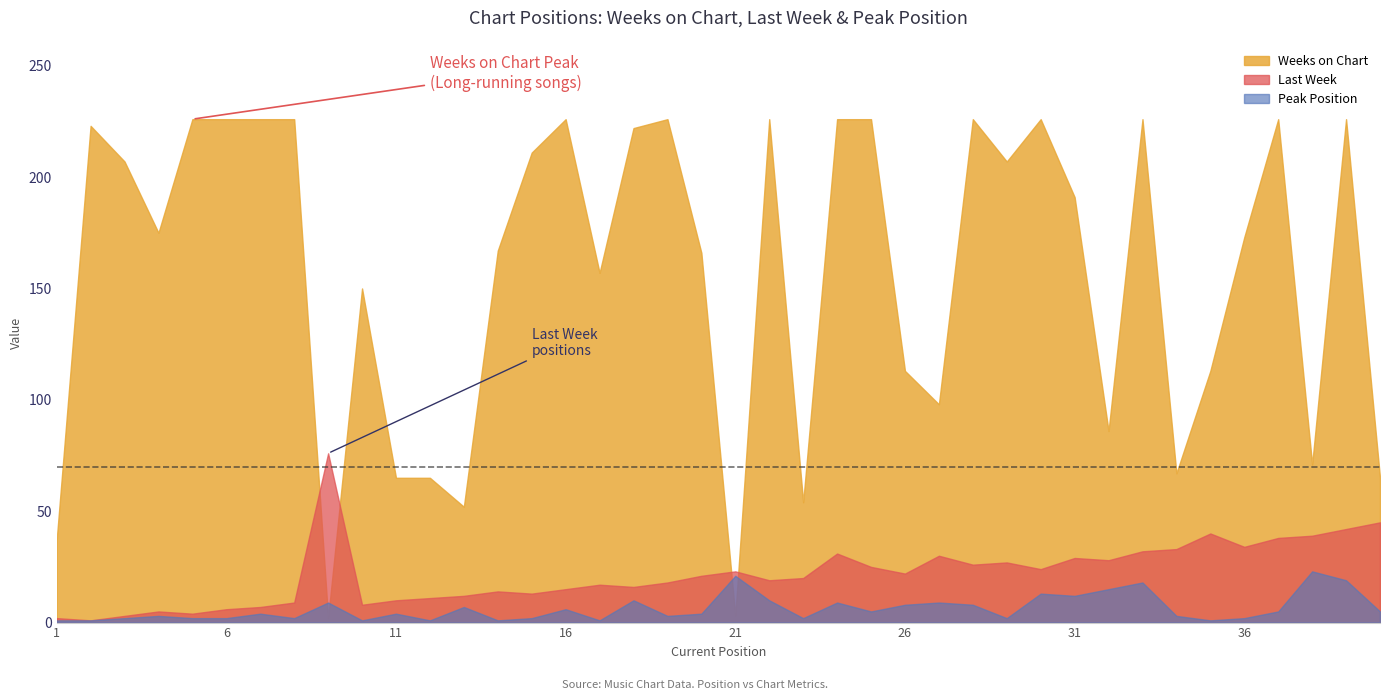

Reading right to left, list all the values displayed in this chart.

Weeks on Chart: 40=65	39=226	38=71	37=226	36=173	35=113	34=67	33=226	32=86	31=191	30=226	29=207	28=226	27=98	26=113	25=226	24=226	23=54	22=226	21=3	20=166	19=226	18=222	17=157	16=226	15=211	14=167	13=52	12=65	11=65	10=150	9=2	8=226	7=226	6=226	5=226	4=175	3=207	2=223	1=37
Last Week: 40=45	39=42	38=39	37=38	36=34	35=40	34=33	33=32	32=28	31=29	30=24	29=27	28=26	27=30	26=22	25=25	24=31	23=20	22=19	21=23	20=21	19=18	18=16	17=17	16=15	15=13	14=14	13=12	12=11	11=10	10=8	9=76	8=9	7=7	6=6	5=4	4=5	3=3	2=1	1=2
Peak Position: 40=5	39=19	38=23	37=5	36=2	35=1	34=3	33=18	32=15	31=12	30=13	29=2	28=8	27=9	26=8	25=5	24=9	23=2	22=10	21=21	20=4	19=3	18=10	17=1	16=6	15=2	14=1	13=7	12=1	11=4	10=1	9=9	8=2	7=4	6=2	5=2	4=3	3=2	2=1	1=1